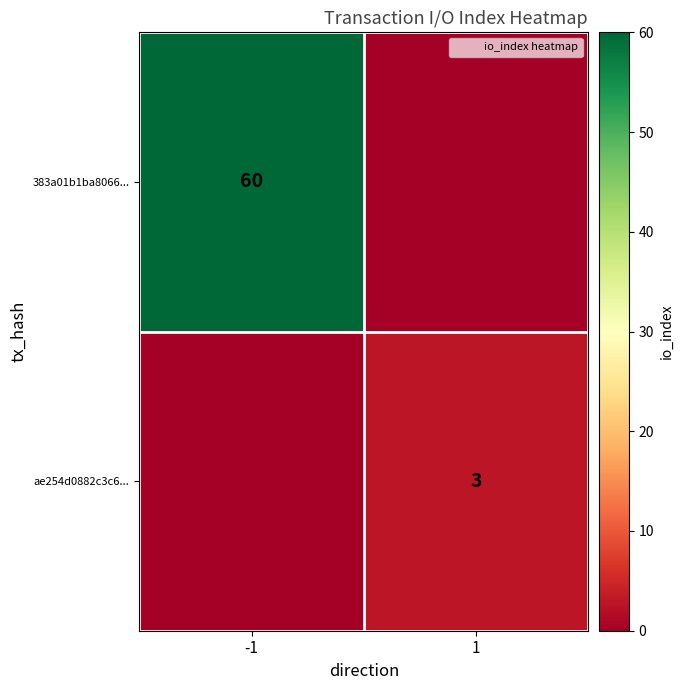

What is the average value of the 383a01b1ba8066... series?

30